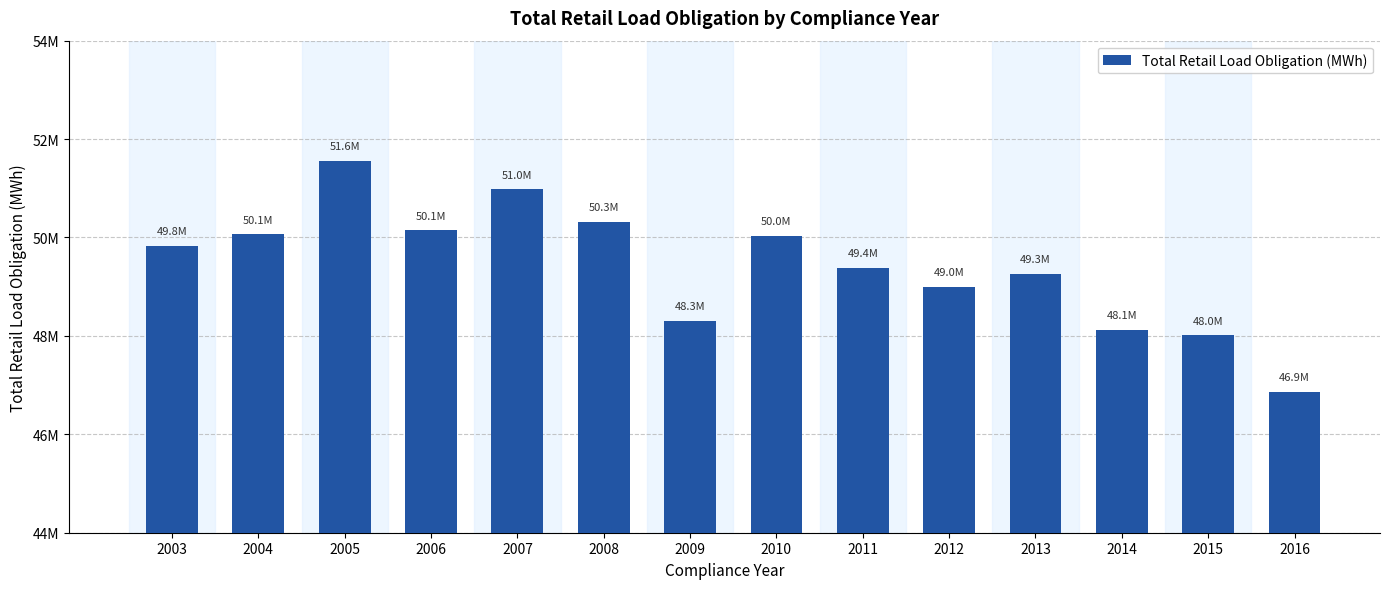

What is the smallest value displayed?

46864431